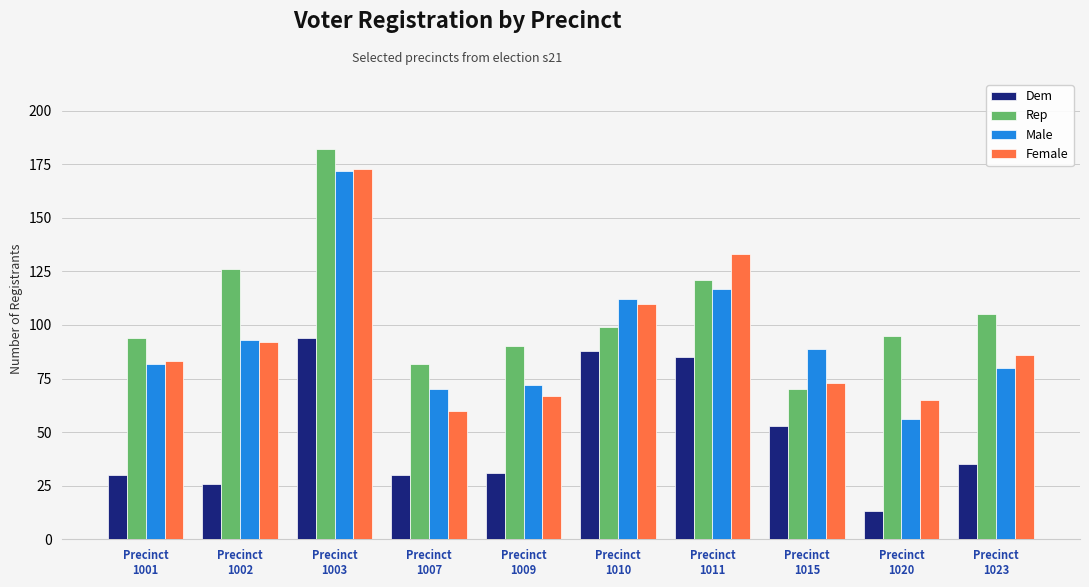

Reading left to right, list all the values displayed in this chart.

Dem: Precinct
1001=30	Precinct
1002=26	Precinct
1003=94	Precinct
1007=30	Precinct
1009=31	Precinct
1010=88	Precinct
1011=85	Precinct
1015=53	Precinct
1020=13	Precinct
1023=35
Rep: Precinct
1001=94	Precinct
1002=126	Precinct
1003=182	Precinct
1007=82	Precinct
1009=90	Precinct
1010=99	Precinct
1011=121	Precinct
1015=70	Precinct
1020=95	Precinct
1023=105
Male: Precinct
1001=82	Precinct
1002=93	Precinct
1003=172	Precinct
1007=70	Precinct
1009=72	Precinct
1010=112	Precinct
1011=117	Precinct
1015=89	Precinct
1020=56	Precinct
1023=80
Female: Precinct
1001=83	Precinct
1002=92	Precinct
1003=173	Precinct
1007=60	Precinct
1009=67	Precinct
1010=110	Precinct
1011=133	Precinct
1015=73	Precinct
1020=65	Precinct
1023=86